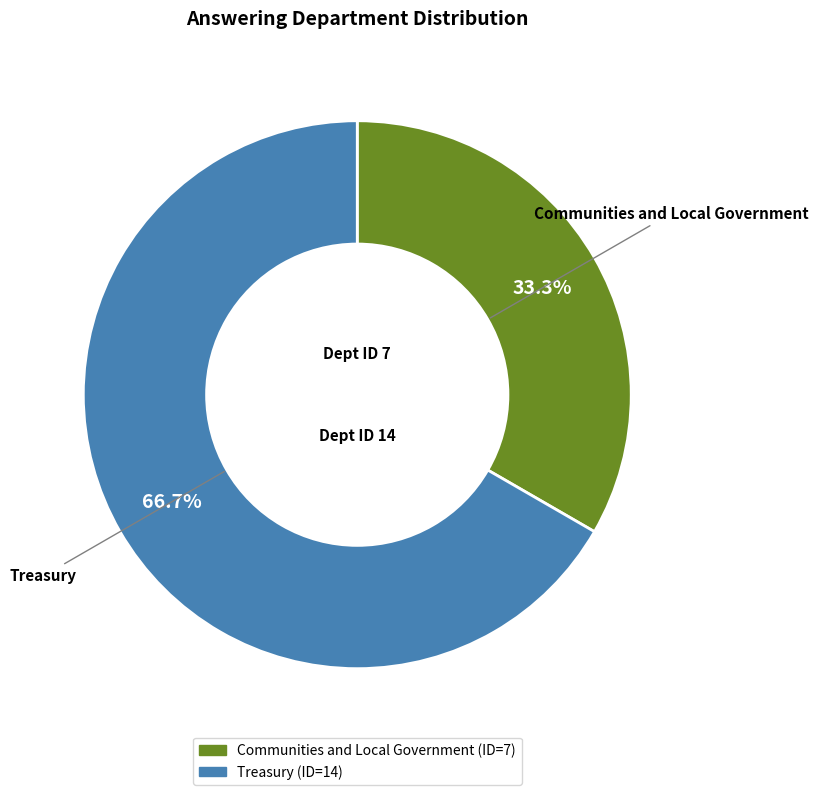

To the nearest percent, what portion does Treasury represent?

67%